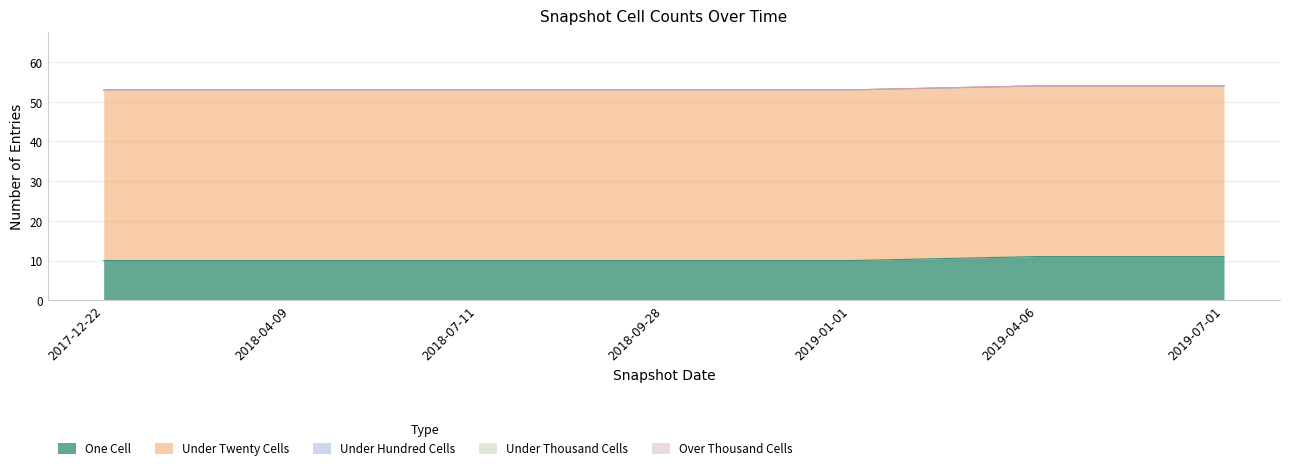

At how many categories does at least one series exceed 32?

7